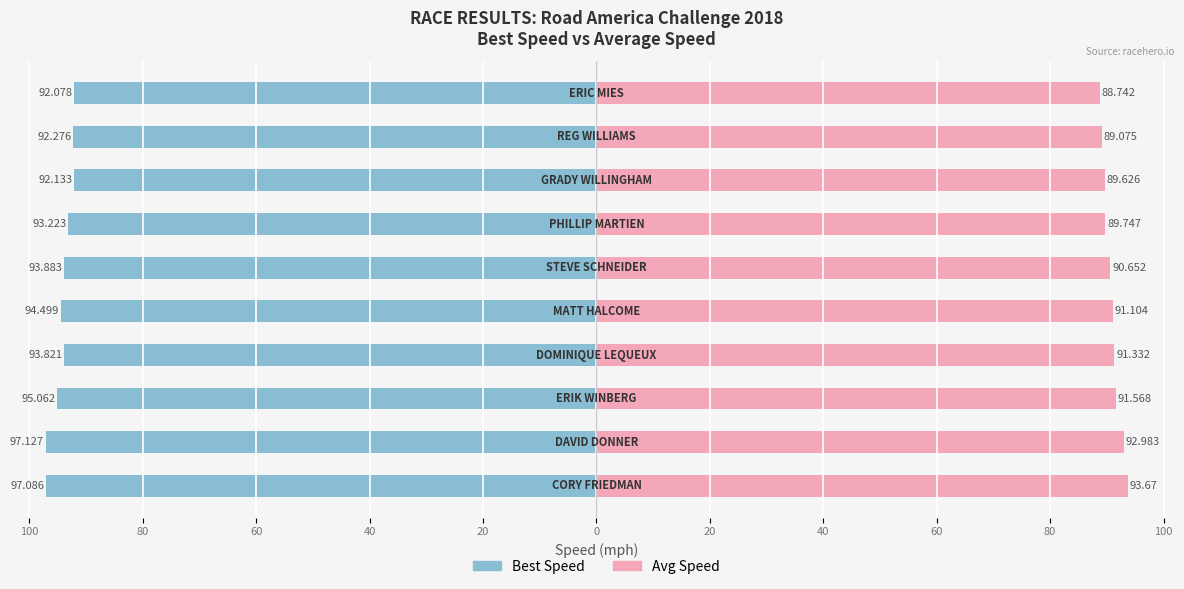

Are the bars horizontal?

Yes